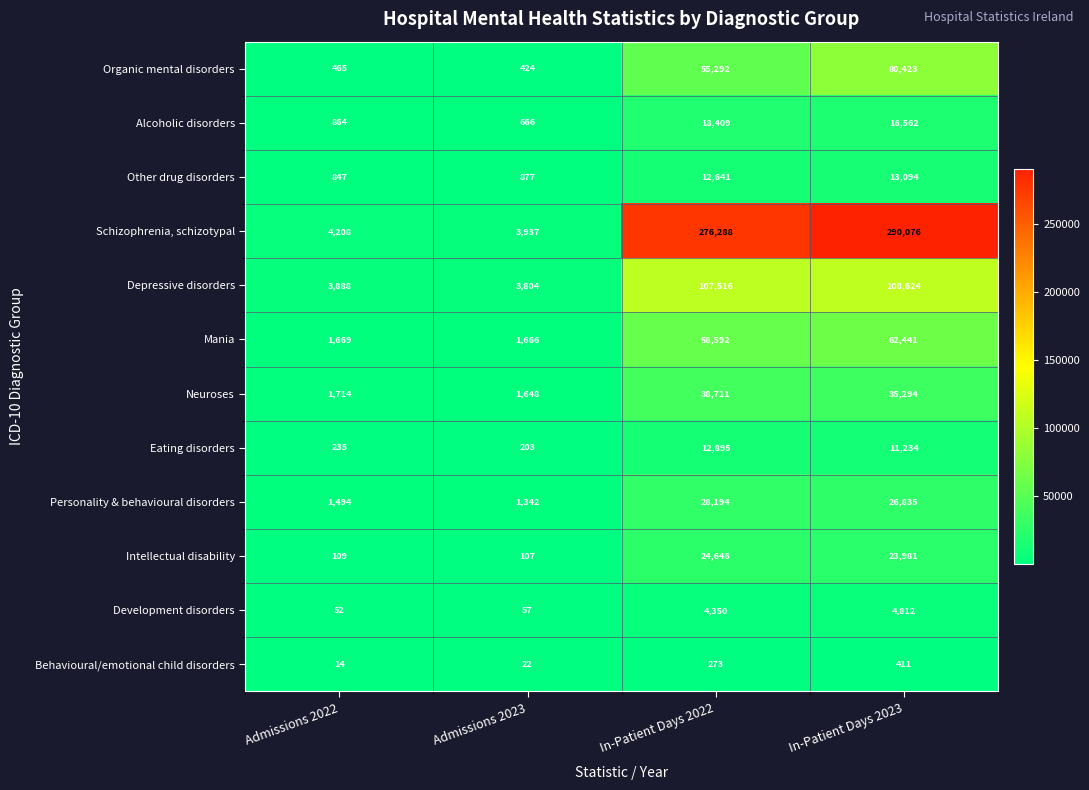

Count the number of data series in this chart.

12